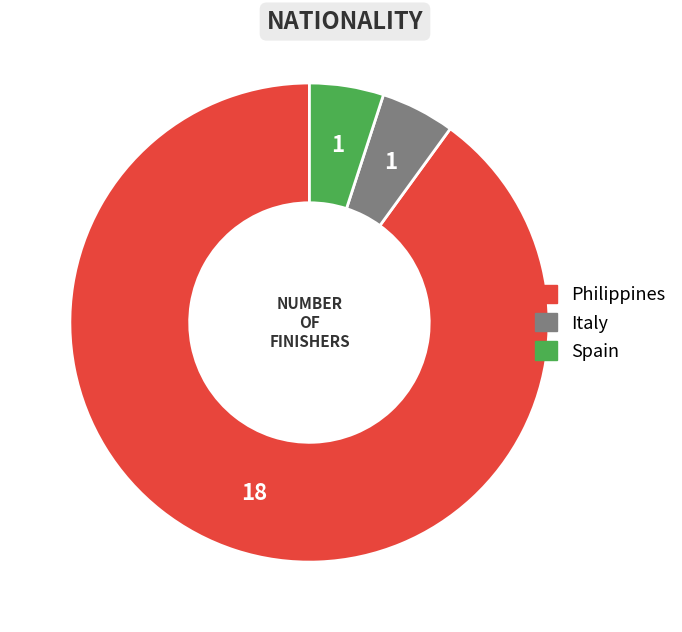

Does Italy represent more than half of the total?

No